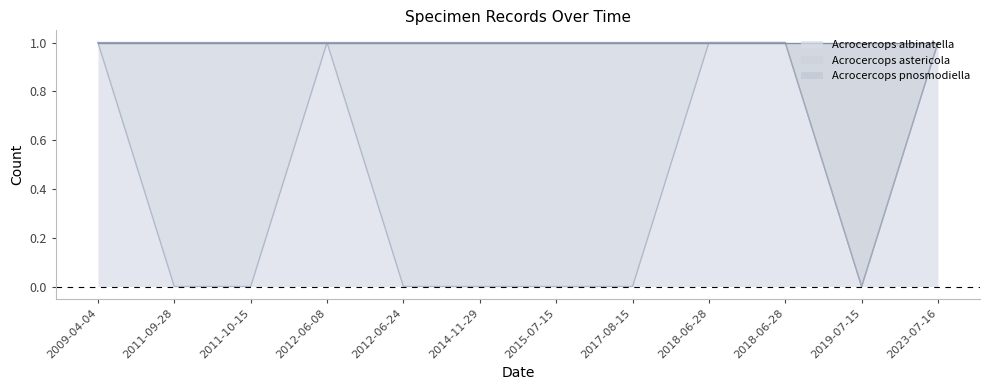

How many data points in Acrocercops pnosmodiella are less than 1?

1